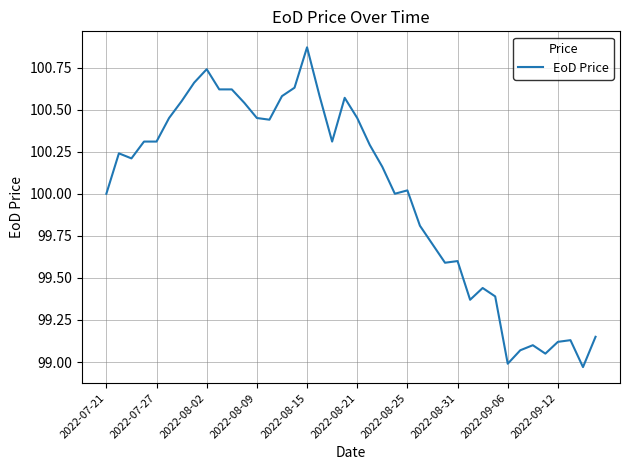

True or false: there are more than 2 points higher than both neighbors.

True